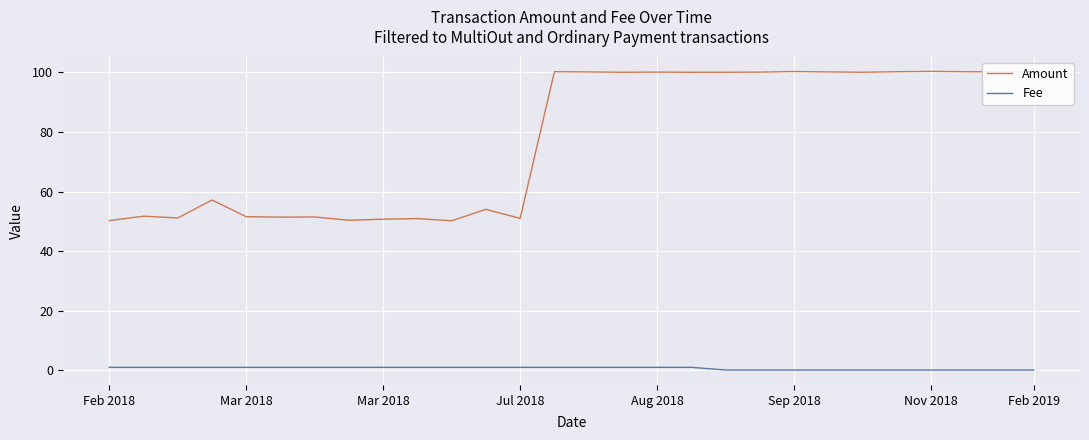

What are all the series names shown in the legend?

Amount, Fee